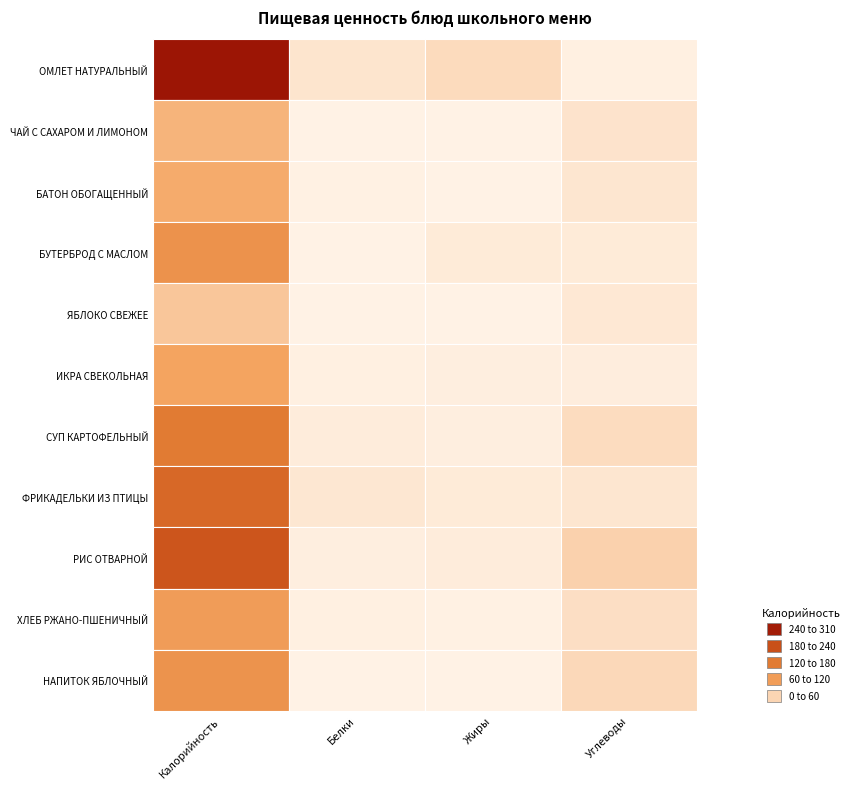

The value of ИКРА СВЕКОЛЬНАЯ at Белки is 2.5. True or false?

True